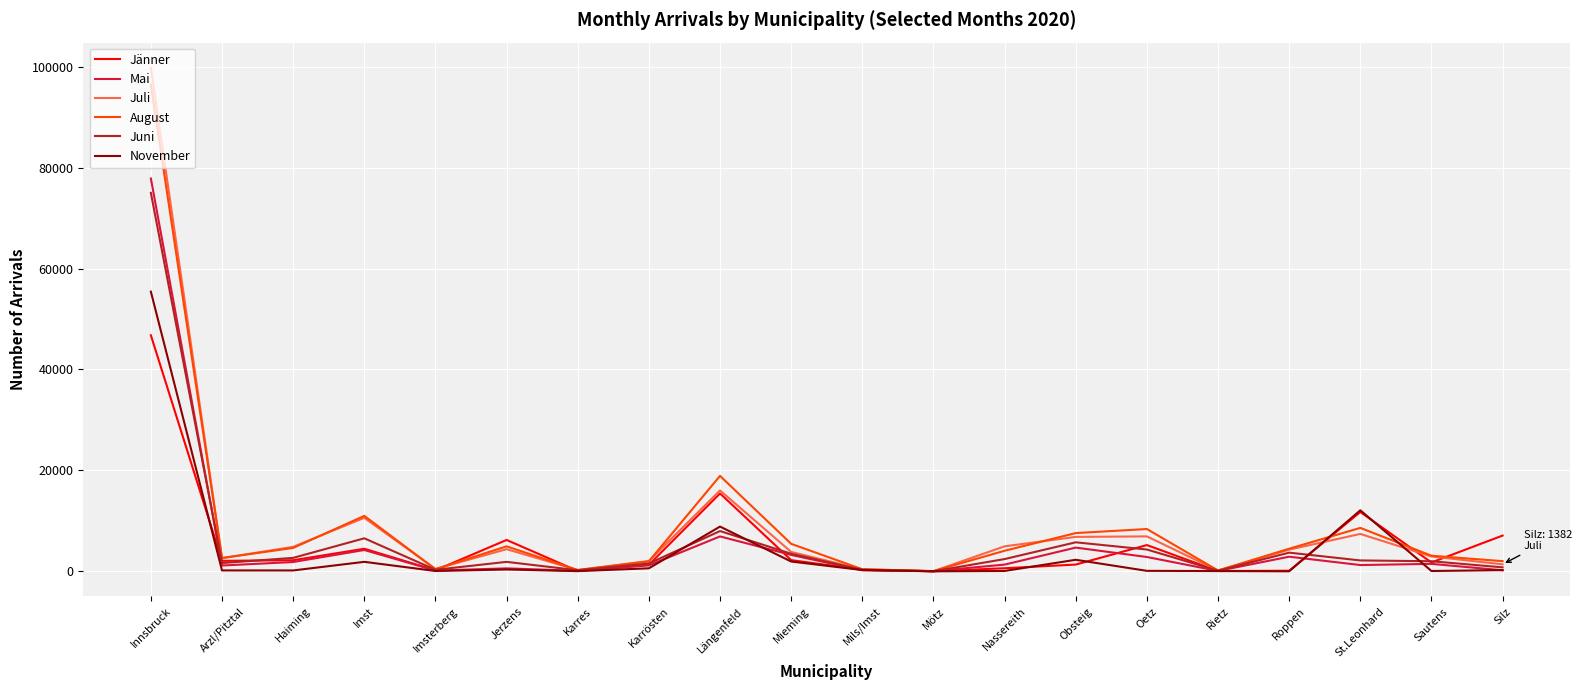

Is the value of Juni at Sautens greater than the value of Juli at Karres?

Yes